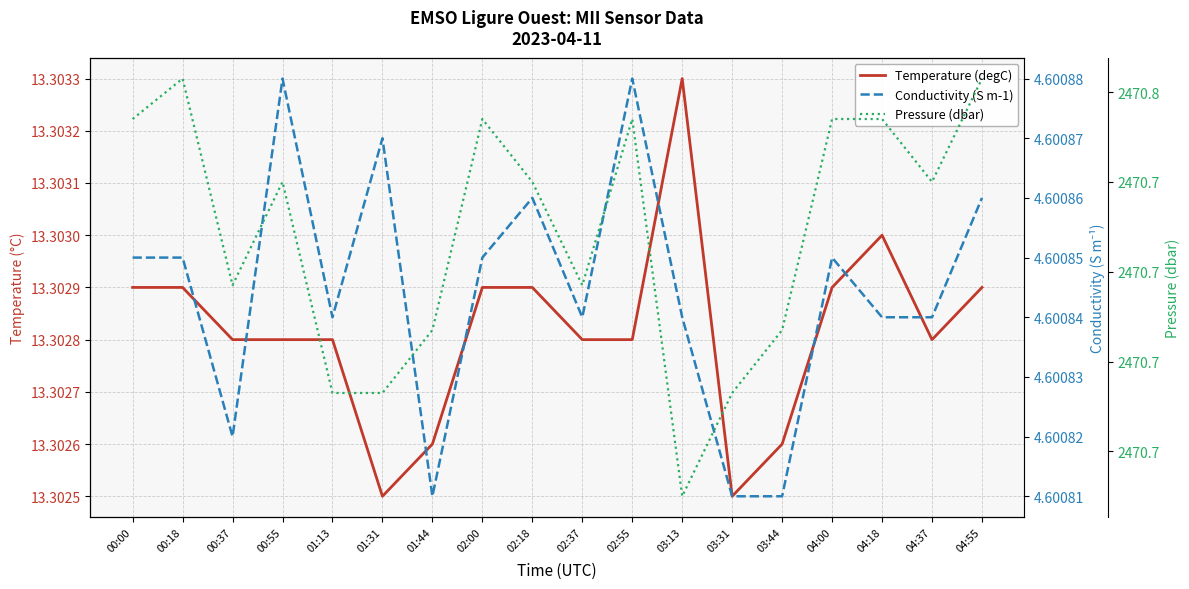

At how many categories does at least one series exceed 2239?

18